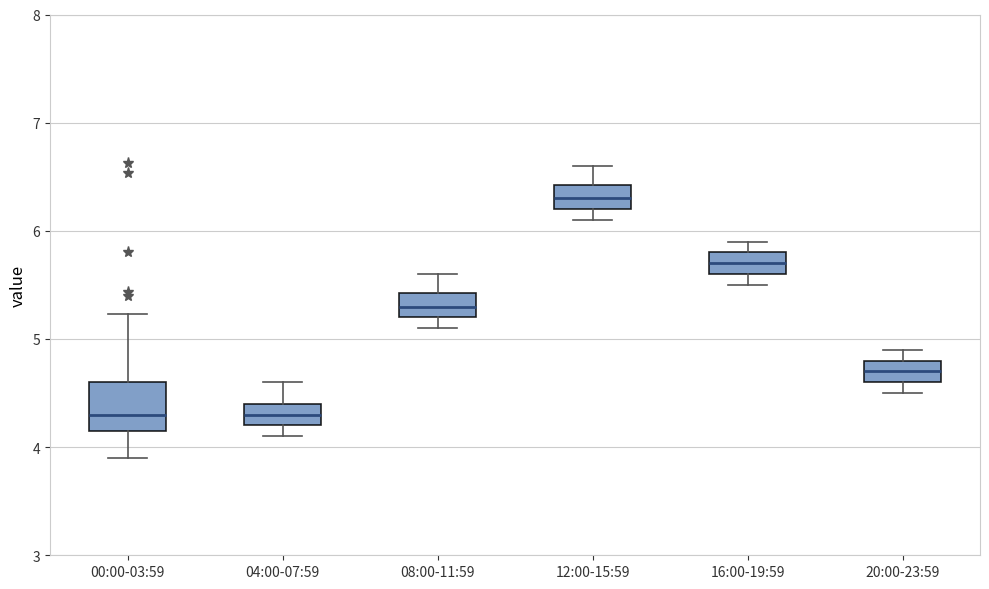

Which box has the highest median line?

12:00-15:59